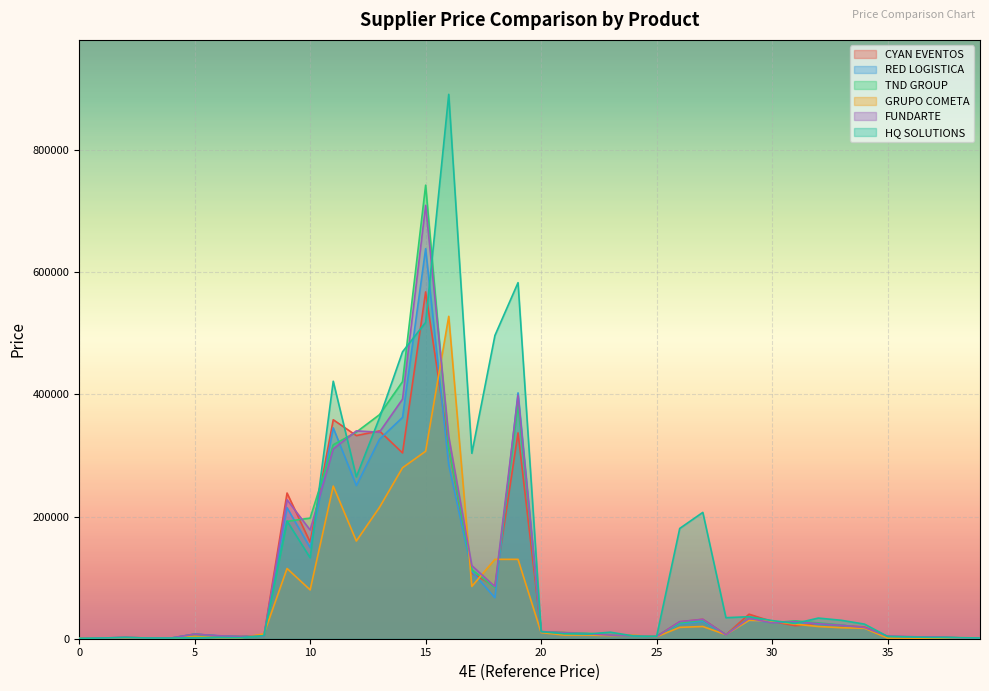

At how many categories does at least one series exceed 682165?

2